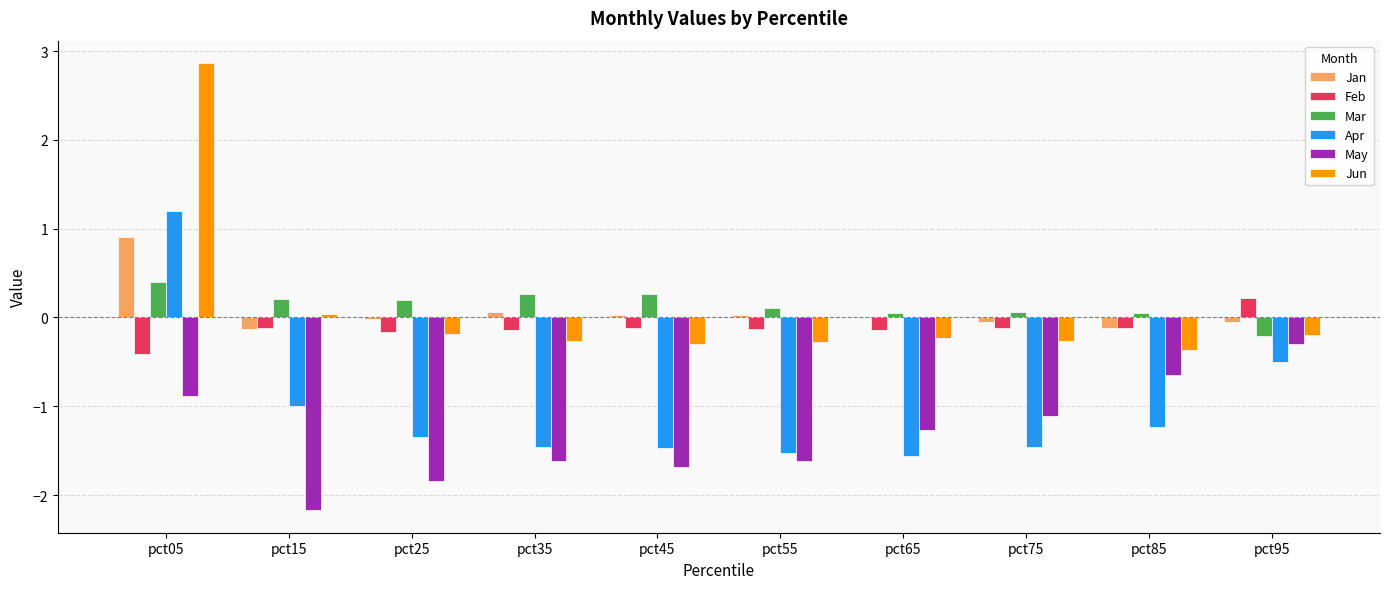

Which series changed the most between pct85 and pct95?

Apr